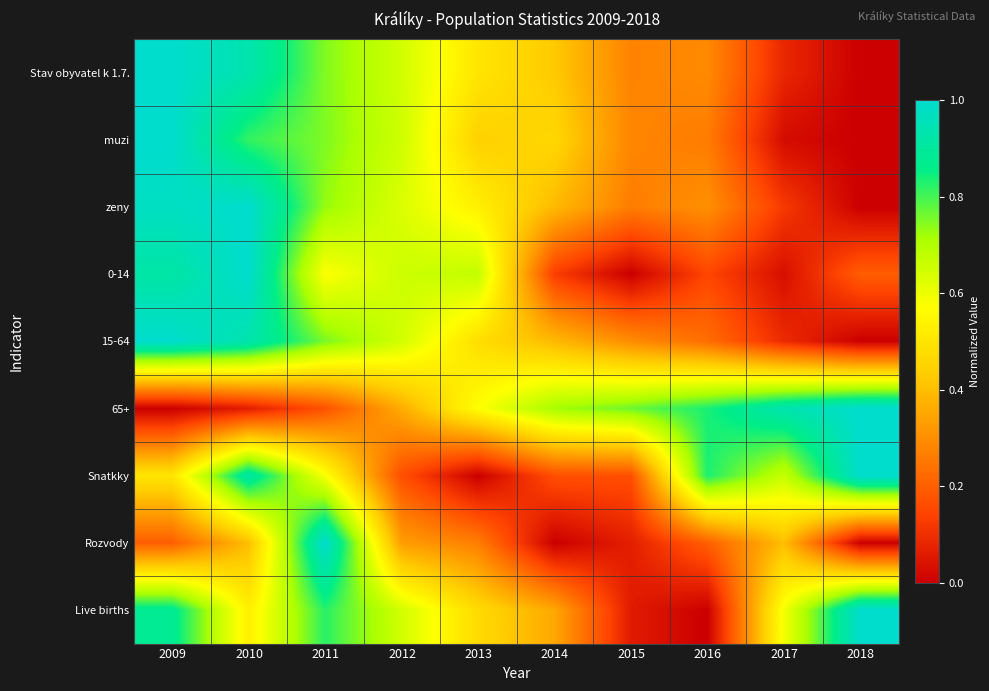

Between 2013 and 2016, which series saw the biggest shift?

Snatkky